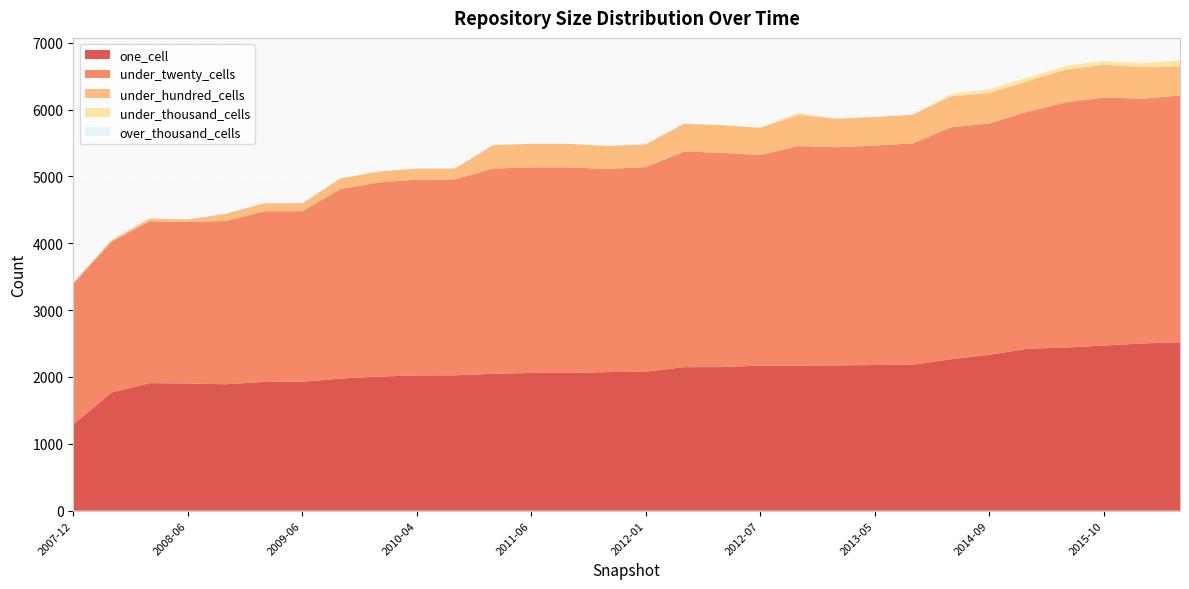

Reading right to left, what are all the values shown in this chart?

one_cell: 2520	2501	2470	2440	2422	2332	2266	2183	2179	2173	2171	2171	2148	2147	2080	2073	2061	2061	2047	2025	2023	2006	1976	1928	1927	1891	1902	1908	1767	1290
under_twenty_cells: 3690	3662	3711	3668	3545	3461	3469	3312	3284	3264	3284	3149	3206	3226	3059	3041	3073	3073	3072	2930	2930	2904	2836	2552	2552	2442	2419	2422	2255	2103
under_hundred_cells: 438	475	491	490	457	456	464	430	426	426	466	409	413	415	341	341	353	353	351	164	164	163	157	120	119	109	34	40	21	18
under_thousand_cells: 88	55	56	55	55	56	34	2	2	2	33	2	2	2	0	0	0	0	0	0	0	0	0	0	0	0	0	0	0	0
over_thousand_cells: 0	0	0	0	0	0	0	0	0	0	0	0	0	0	0	0	0	0	0	0	0	0	0	0	0	0	0	0	0	0